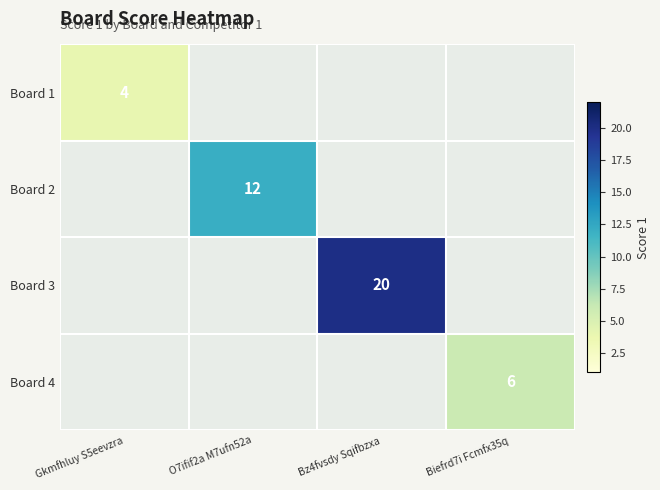

The value of Board 4 at Biefrd7i Fcmfx35q is 8. True or false?

False